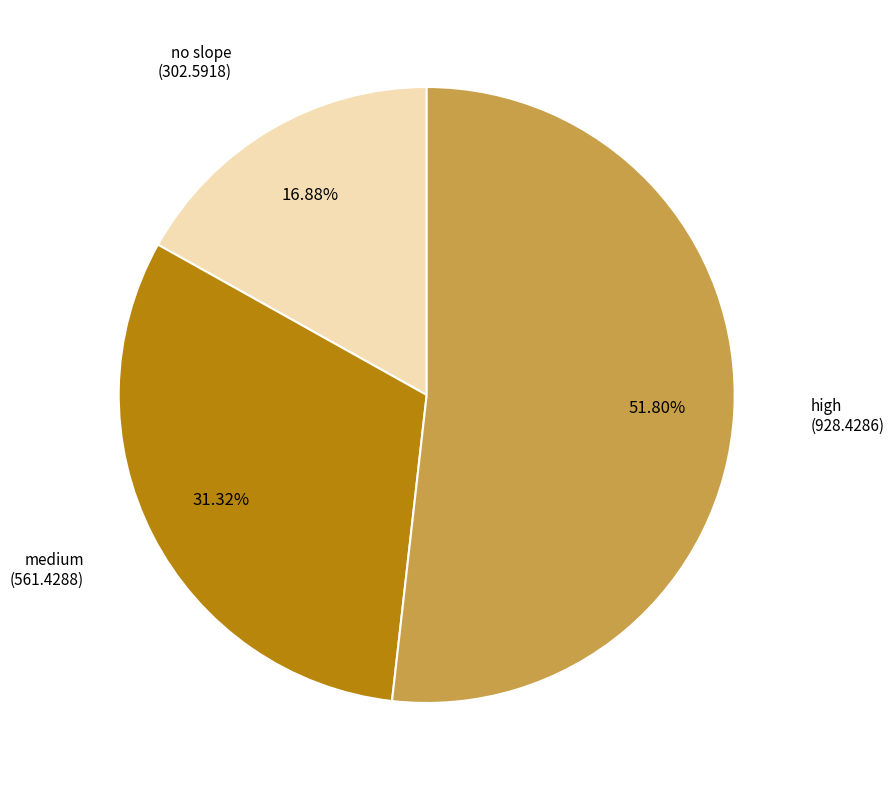

Which slice represents more than half of the pie?

high